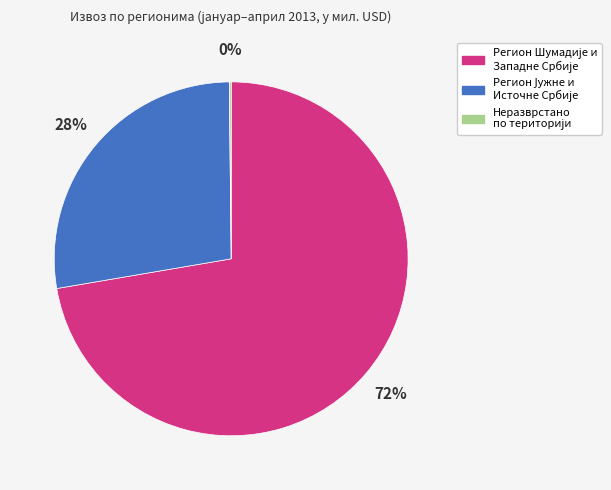

Is there any slice that represents more than half of the pie?

Yes